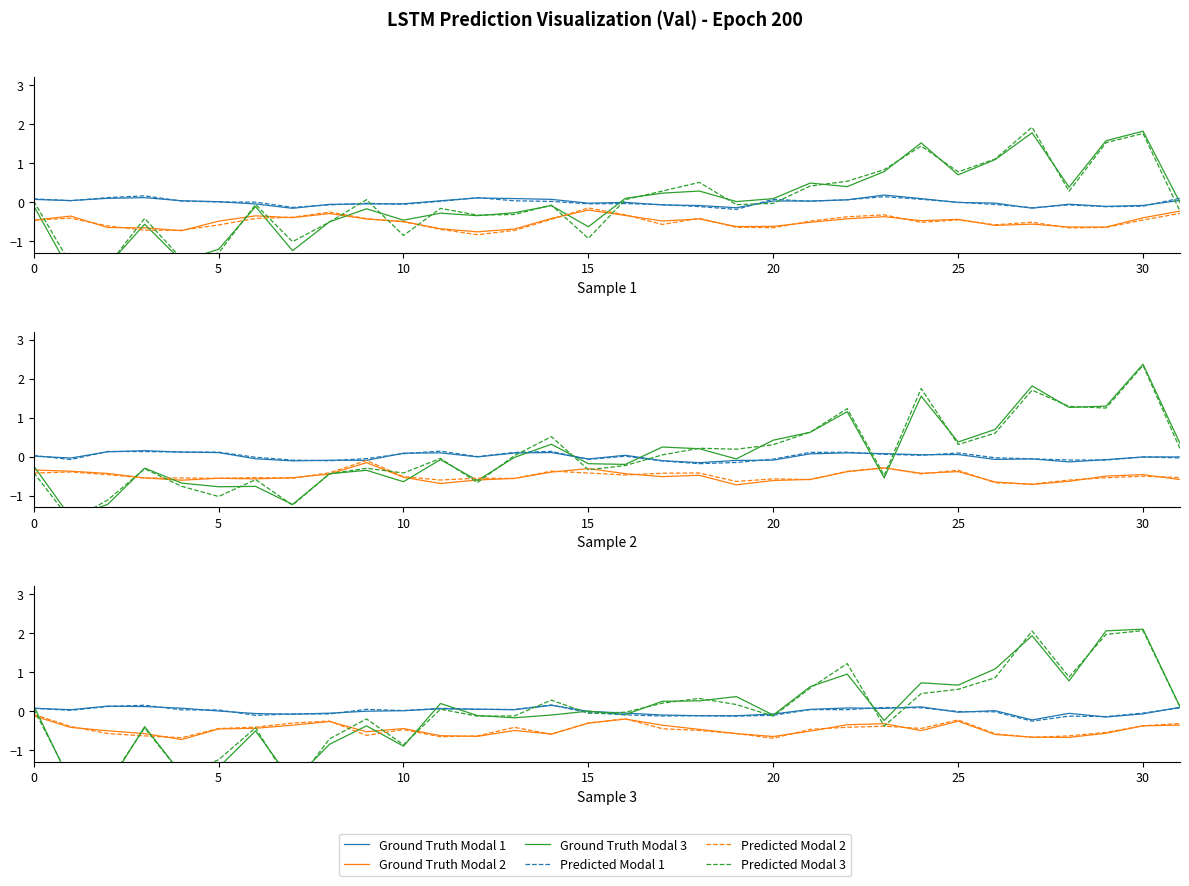

What is the value of the Ground Truth Modal 3 point at the 12th from the left?

0.2